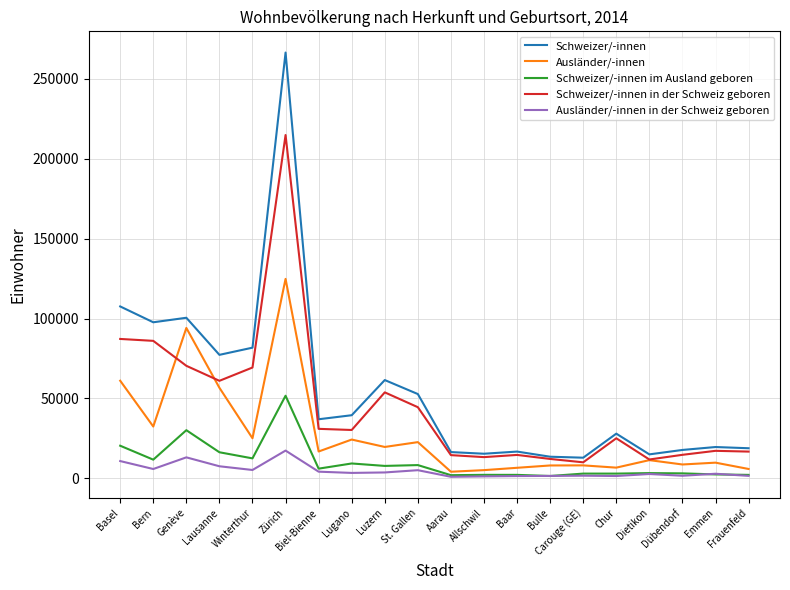

What is the total value across all series at Frauenfeld?

44838